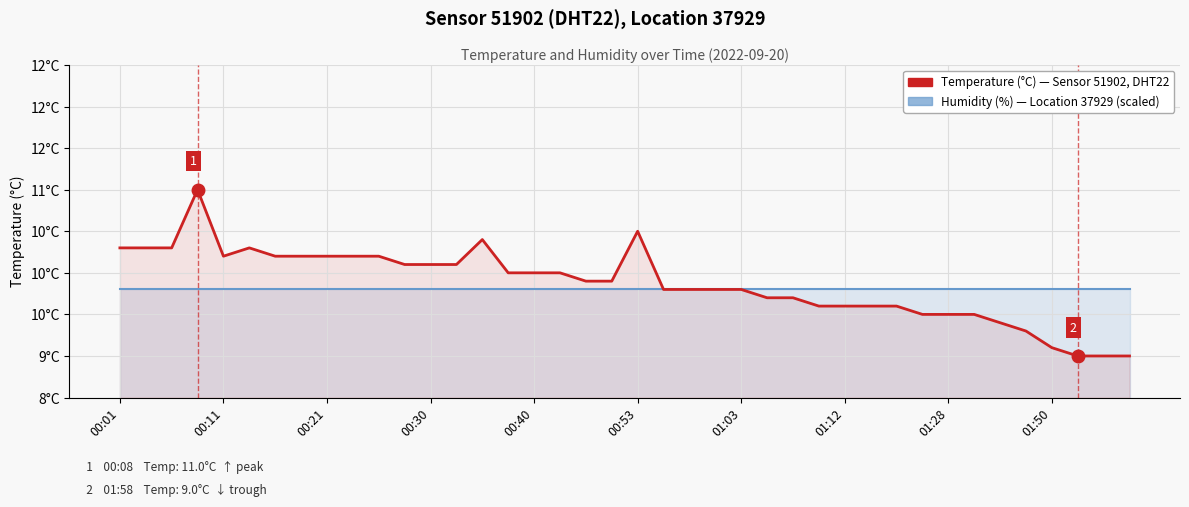

How many times do humidity (scaled) and temperature cross each other?

1